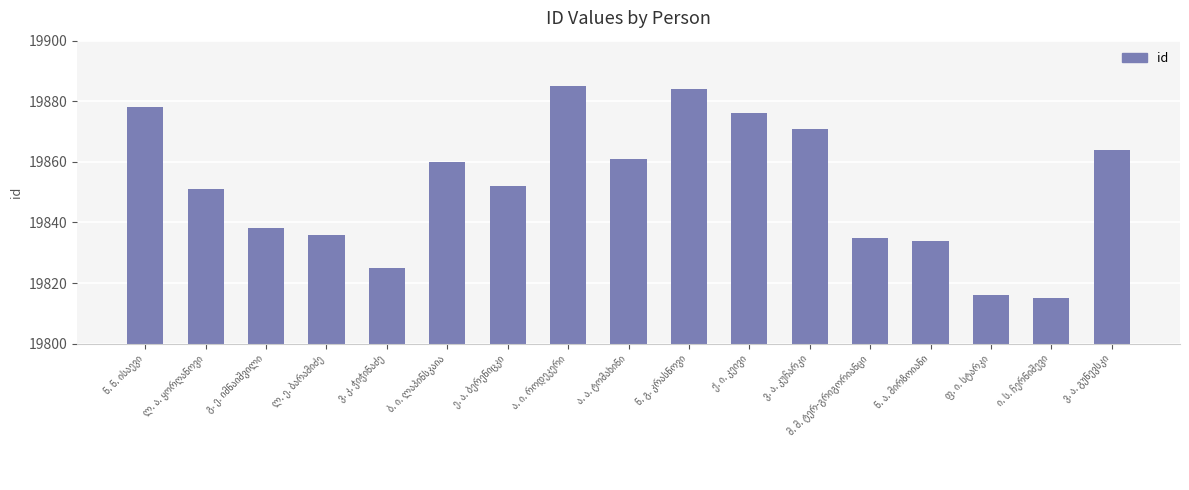

What is the value of the 10th bar from the left?

19884